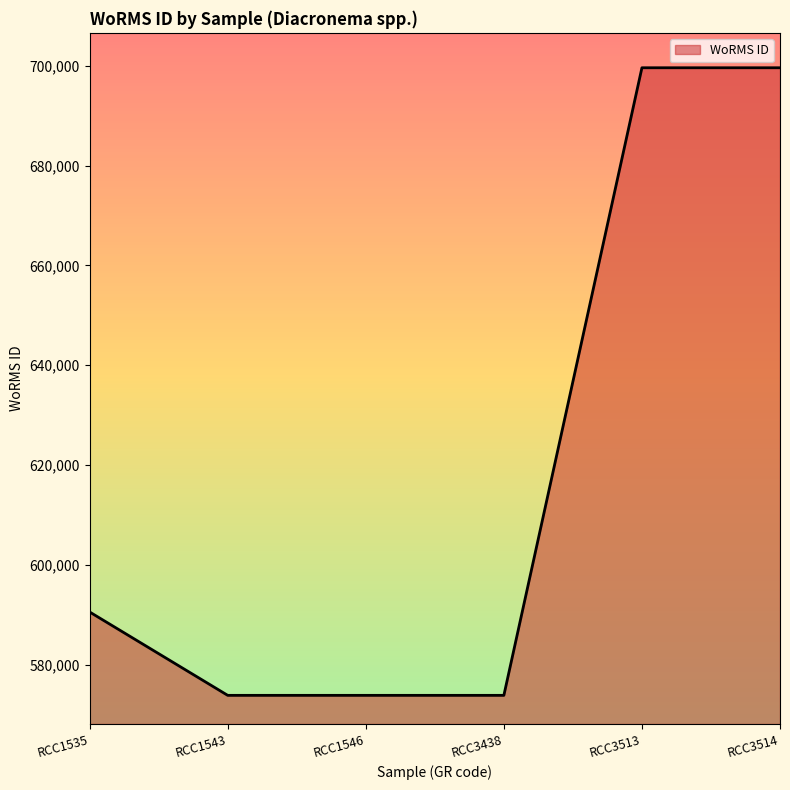

At which category does the data reach its first local peak?

RCC1546